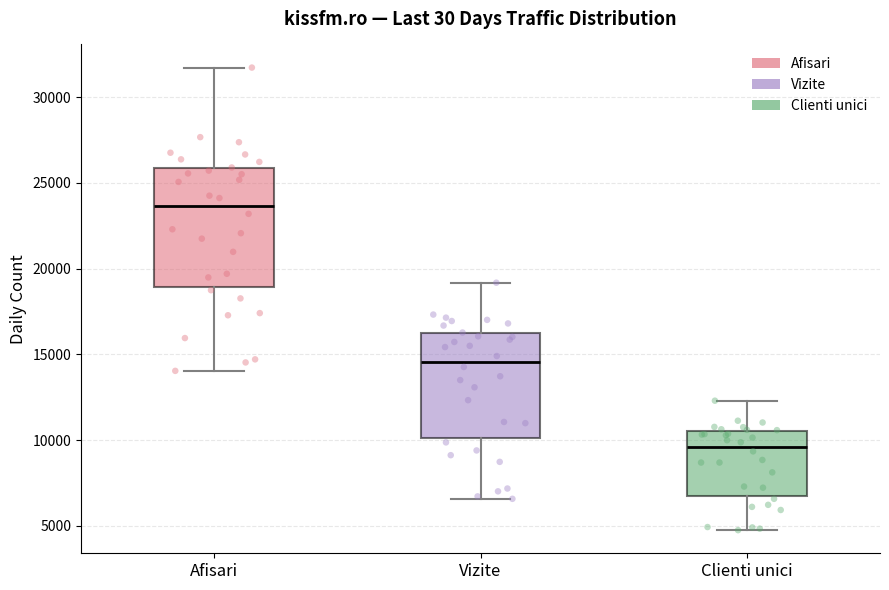

Reading left to right, transcribe this box plot: for each box, give where its median line is, the range the box spans, and where its two whiskers end, as read against the y-axis. The values are not printed on the chart, so give them approximately, as read against the axis.

Afisari: median 23500, box 19000 to 26000, whiskers 14000 to 31500
Vizite: median 14500, box 10000 to 16000, whiskers 6500 to 19000
Clienti unici: median 9500, box 6500 to 10500, whiskers 4500 to 12500